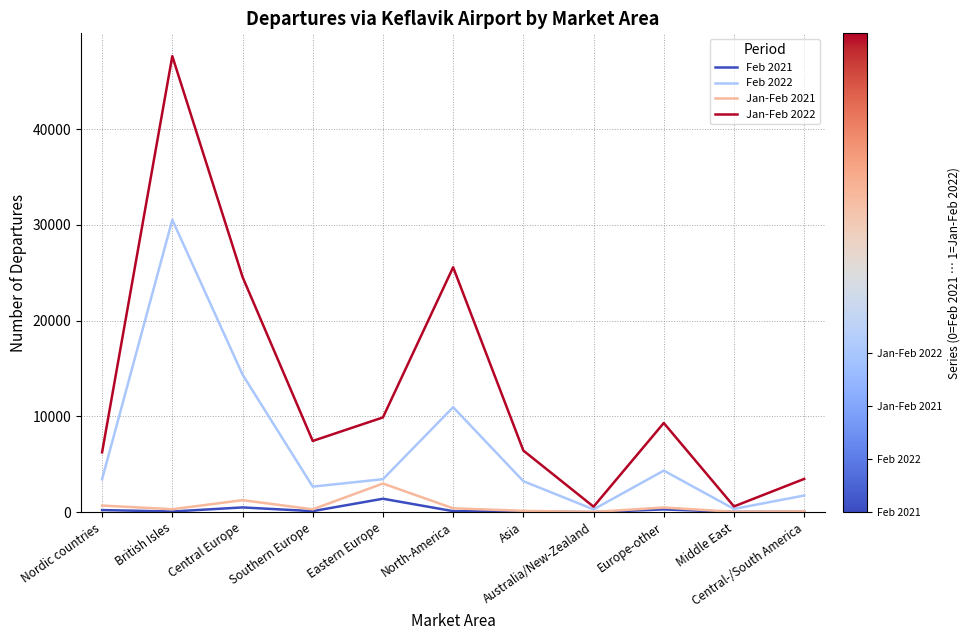

In Feb 2022, how many points are lower than both neighbors (excluding endpoints)?

3